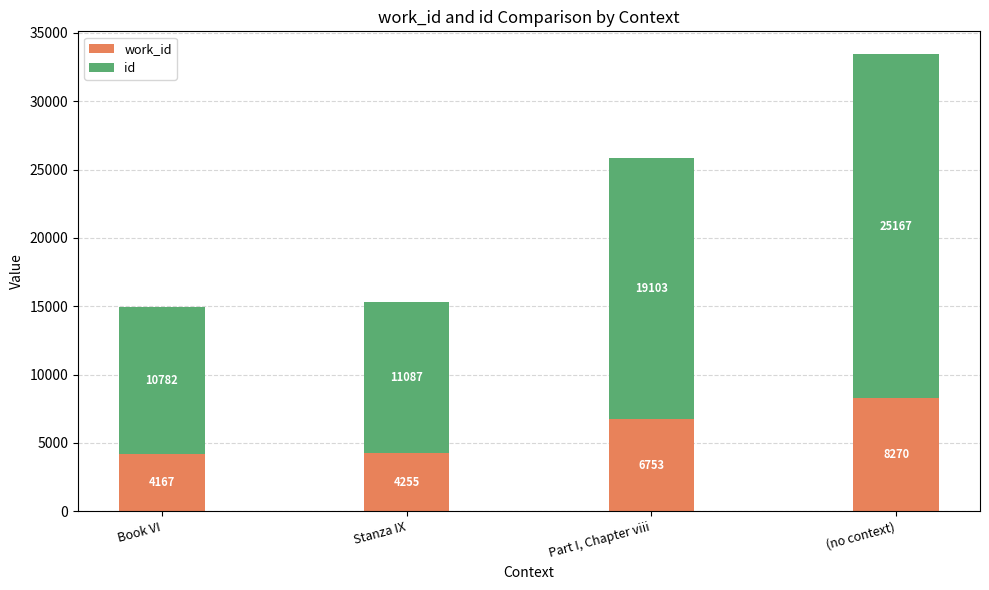

What is the total value across all series at (no context)?

33437